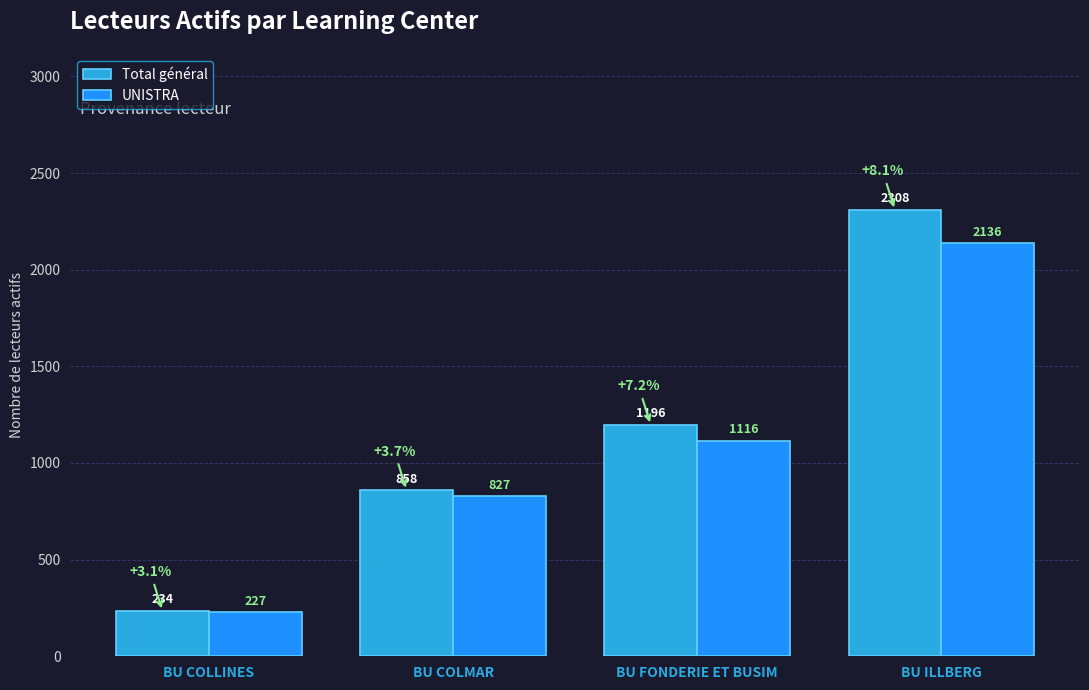

Which series has the largest total across all categories?

Total général